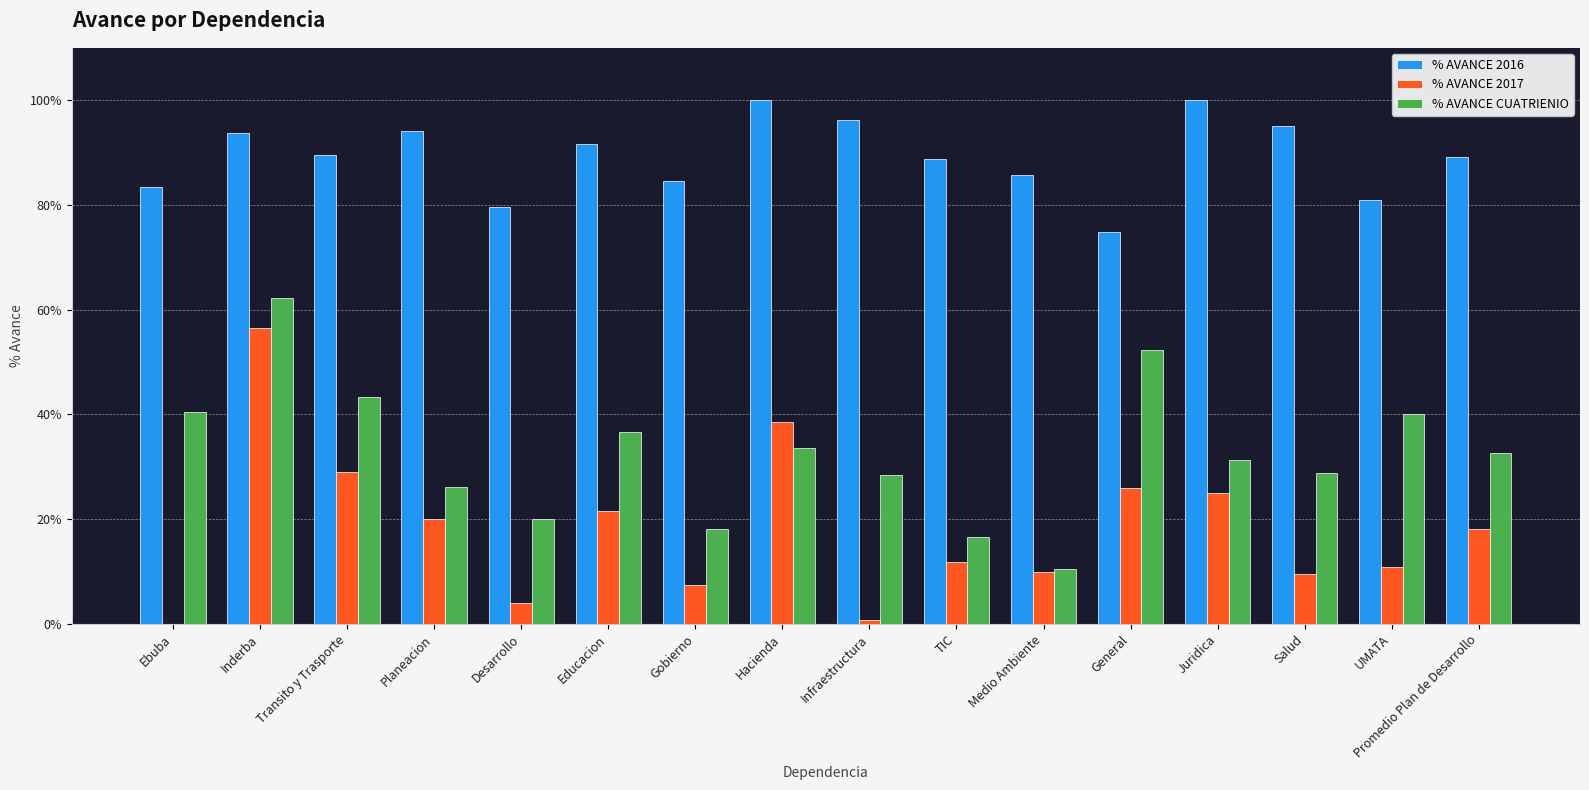

Which series changed the most between General and Salud?

% AVANCE CUATRIENIO